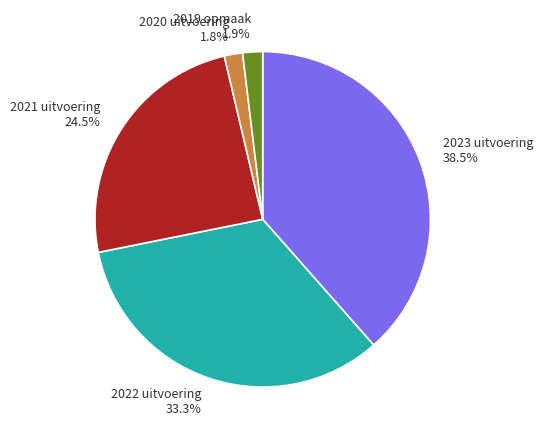

What is the total percentage of 2021 uitvoering and 2019 opmaak?

26.4%